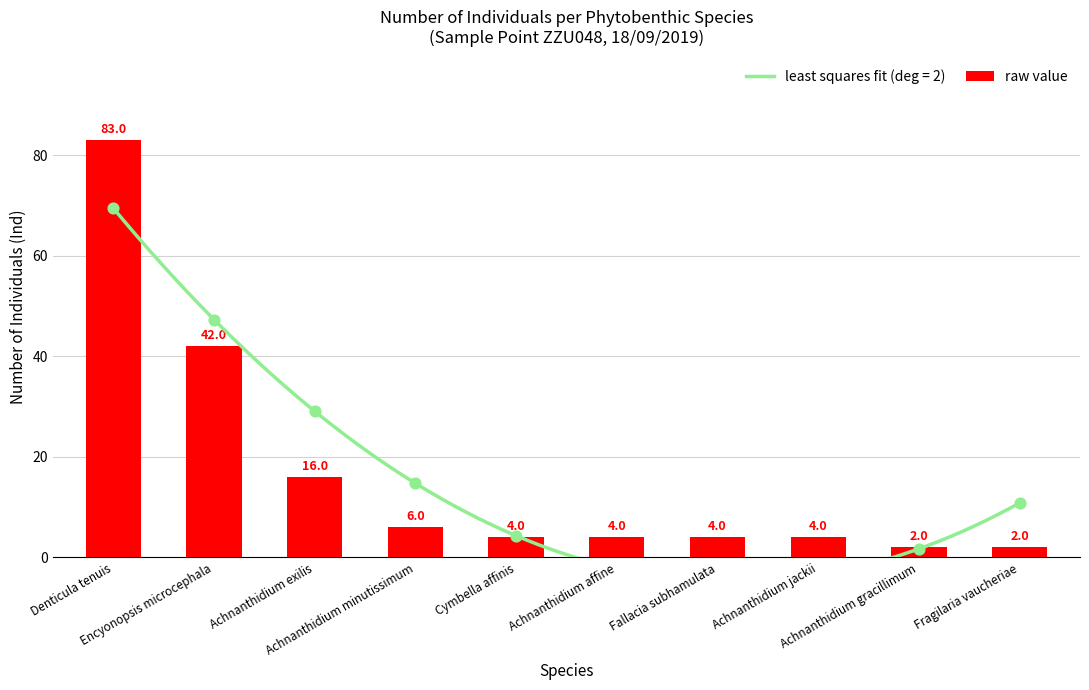

Which has a higher value, Achnanthidium gracillimum or Encyonopsis microcephala?

Encyonopsis microcephala